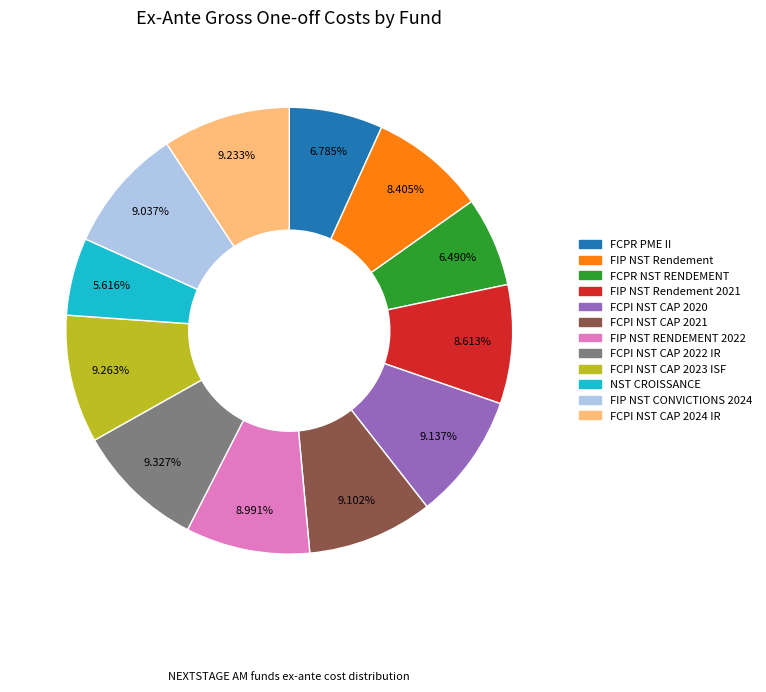

Does any single category account for the majority?

No